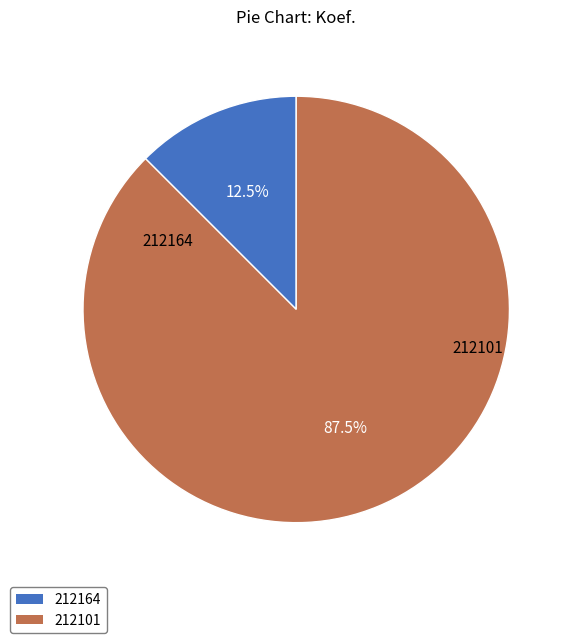

How many segments does this pie chart have?

2